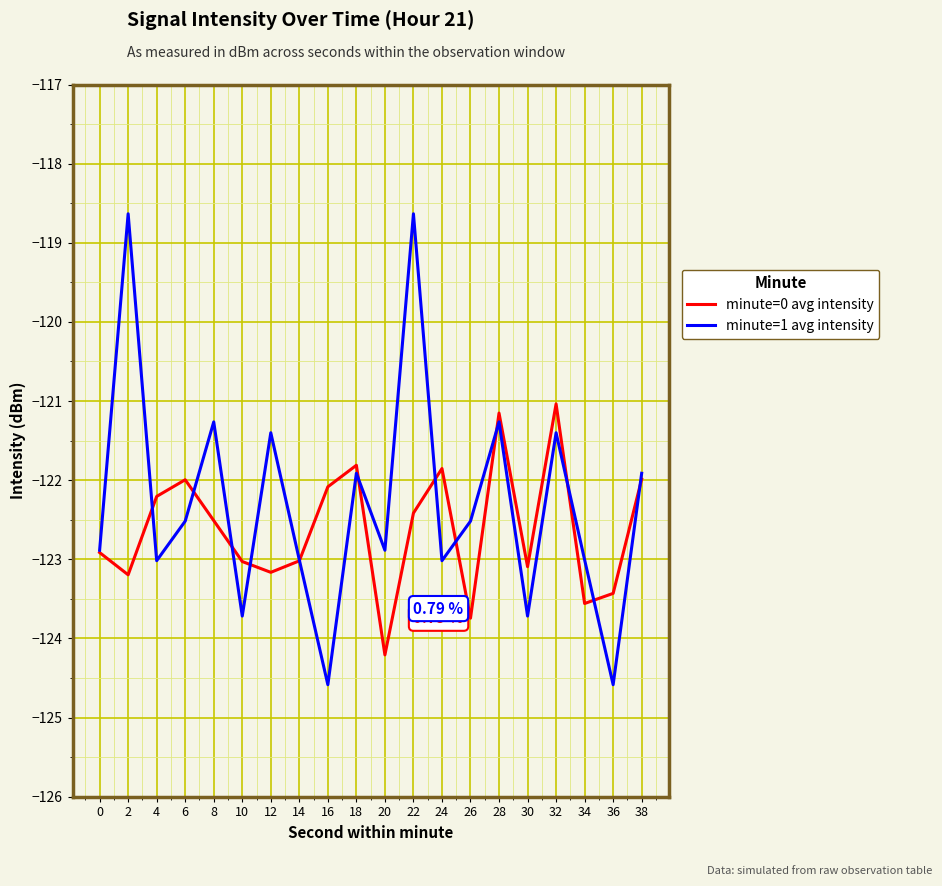

In minute=0 avg intensity, how many points are lower than both neighbors (excluding endpoints)?

6